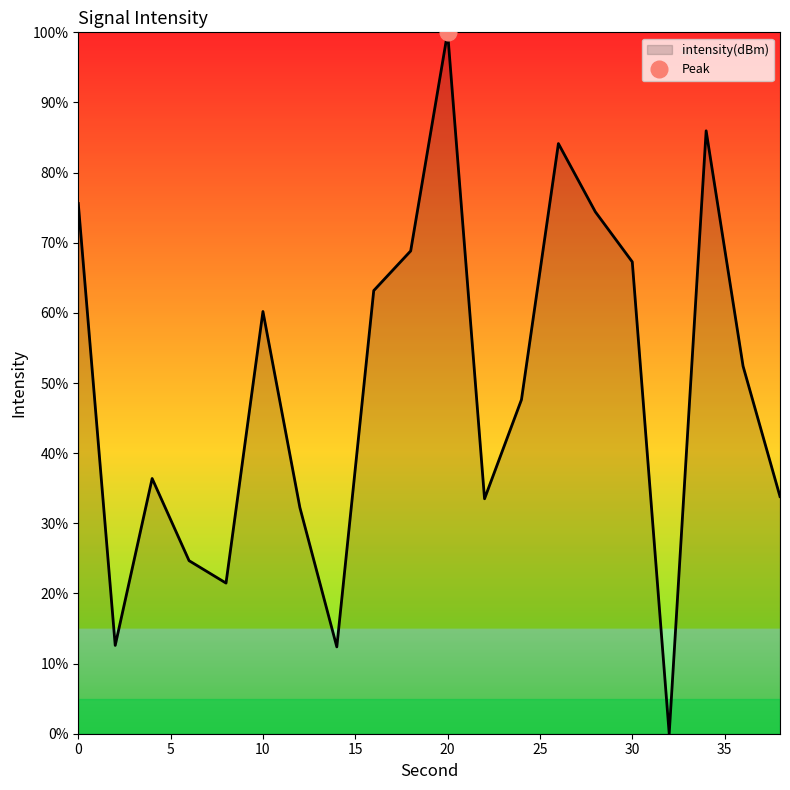

What is the maximum value shown in the chart?

100.0